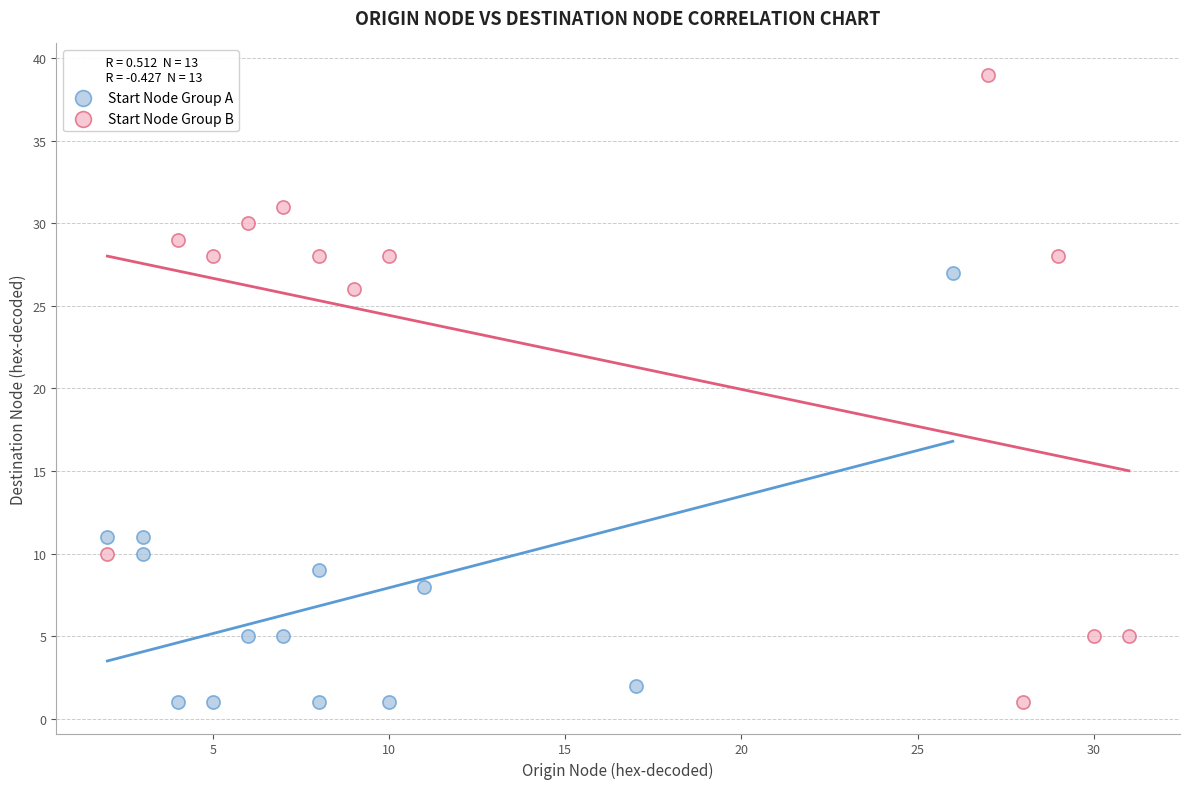

What are all the series names shown in the legend?

Start Node Group A, Start Node Group B